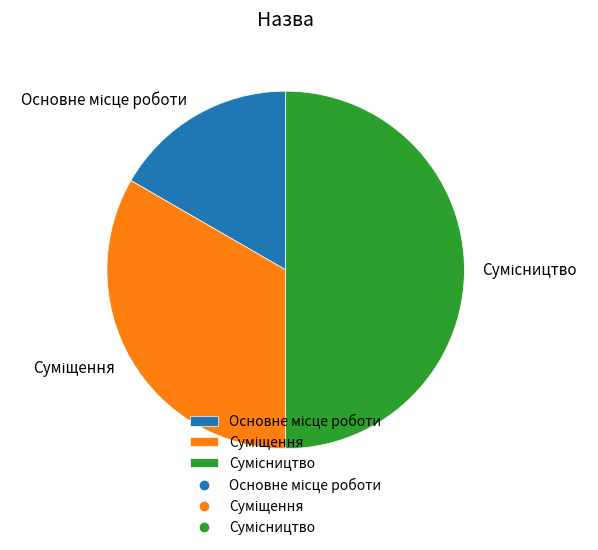

How many slices are in this pie chart?

3